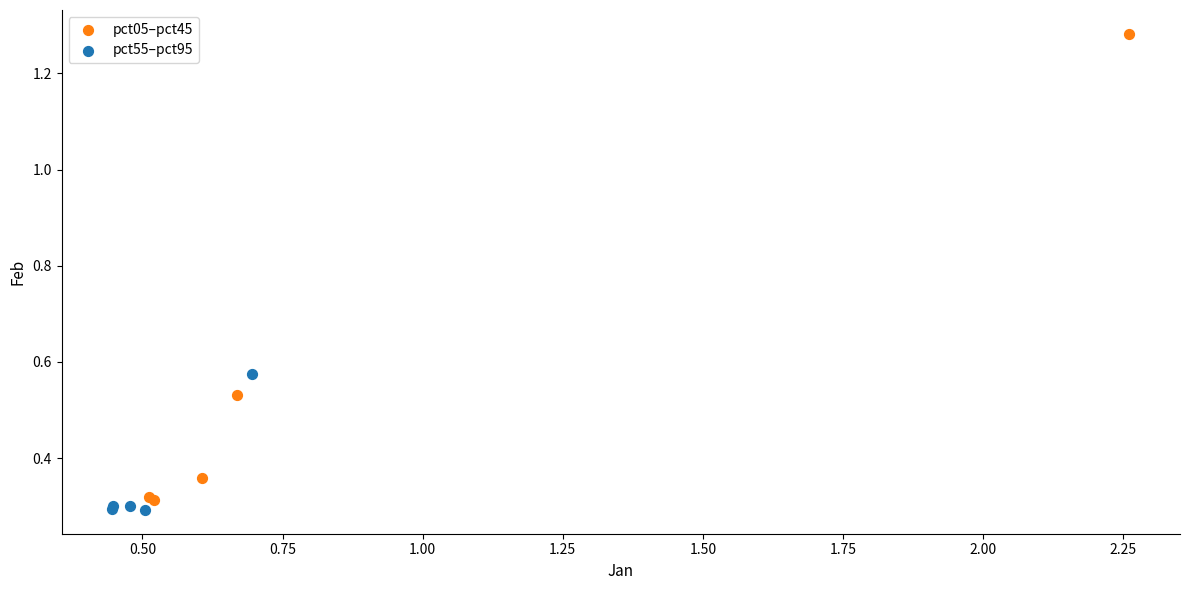

Which series contains the highest Y value?

pct05–pct45